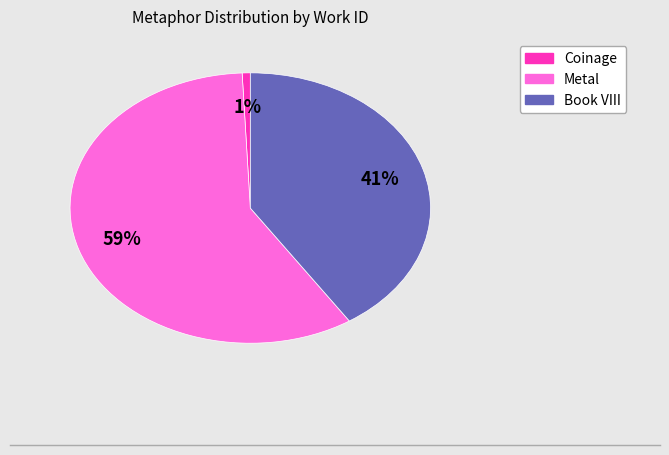

How many slices are in this pie chart?

3